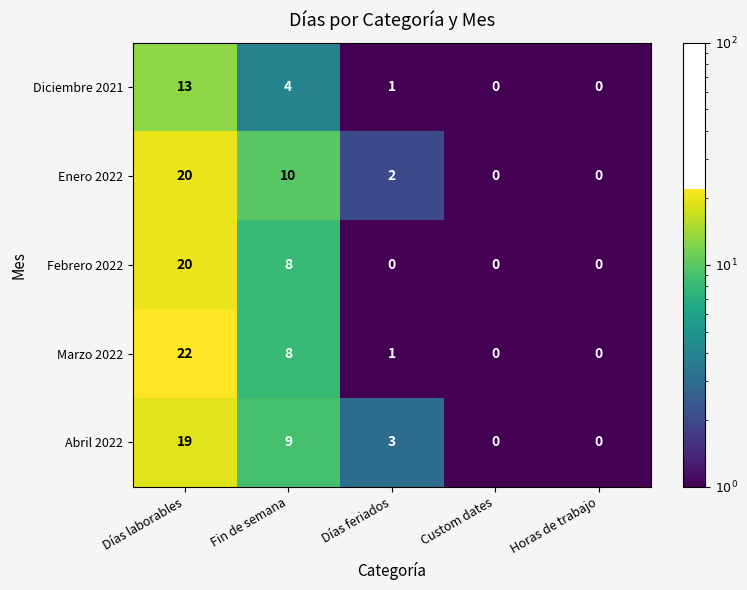

Which series has the largest total across all categories?

Enero 2022